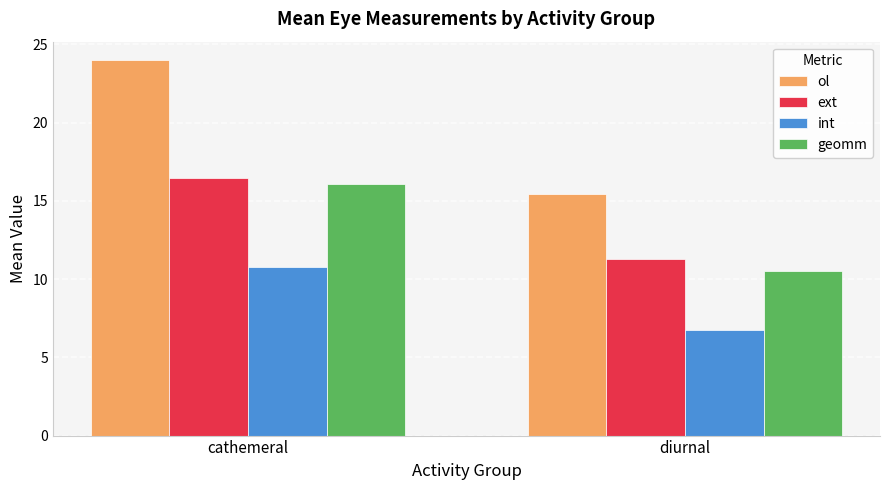

Where is int nearest to the value 8?

diurnal